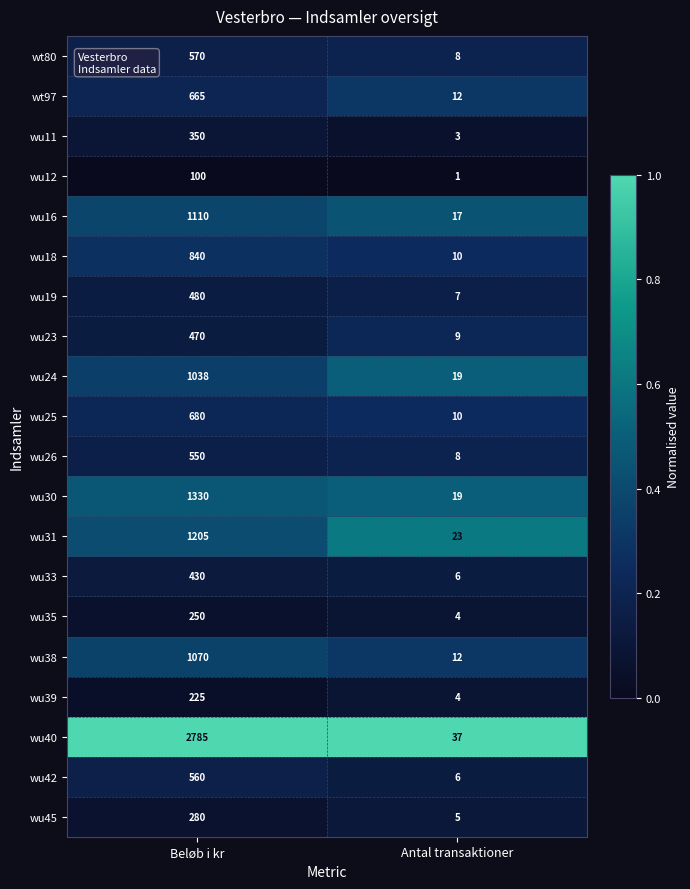

What is the sum of the wu42 values at Beløb i kr and Antal transaktioner?

566